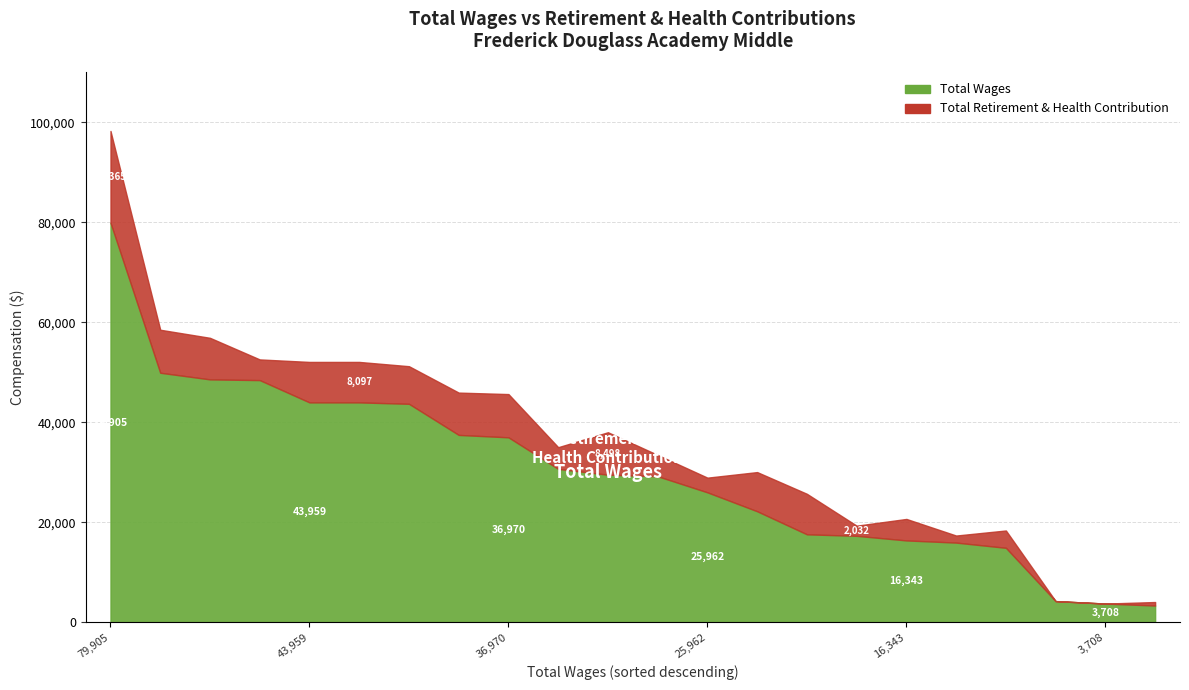

Does the chart display data point markers on the line(s)?

No